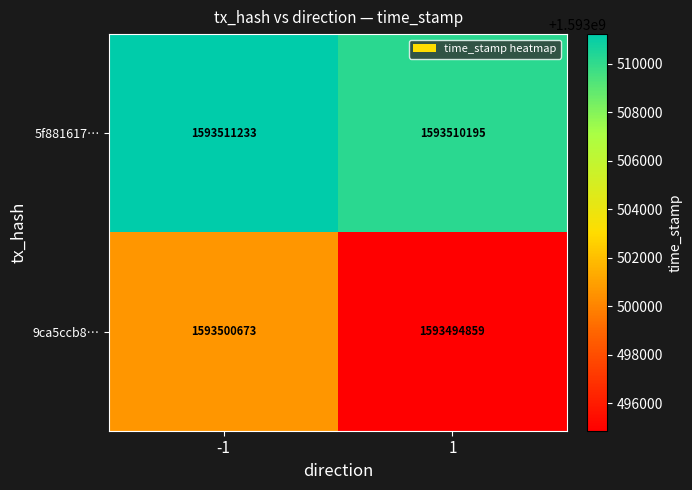

Reading left to right, what are all the values shown in this chart?

5f881617…: 1593511233	1593510195
9ca5ccb8…: 1593500673	1593494859